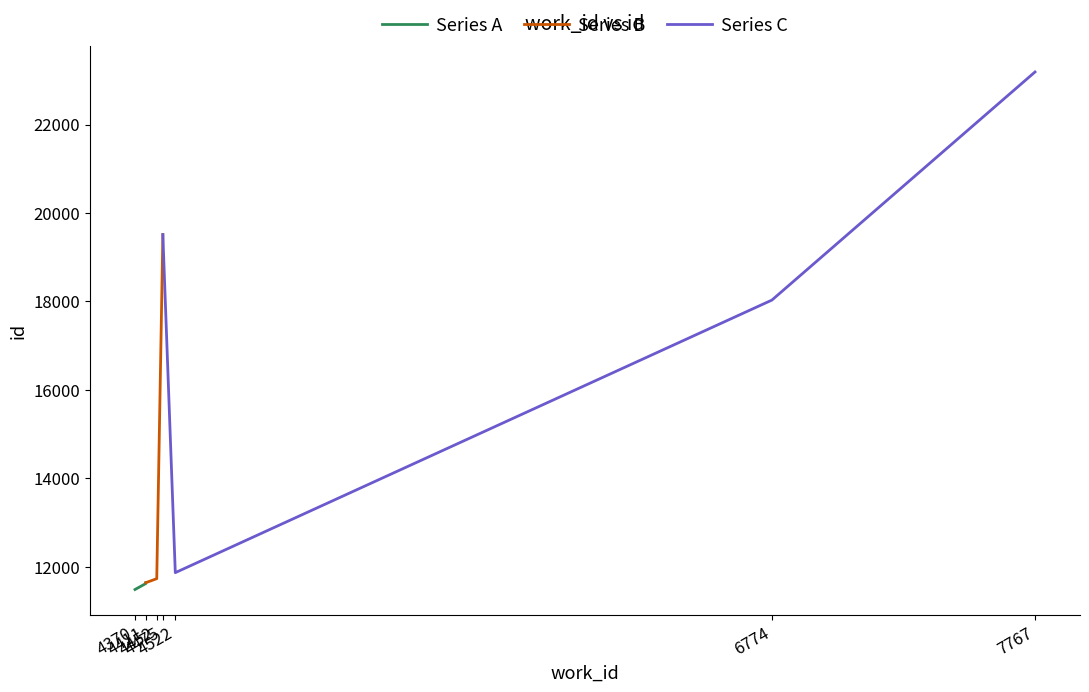

Reading left to right, transcribe all the data shown in this chart.

Series A: 11482	11618	11632	11637
Series B: 11637	11727	19485	19510
Series C: 19510	11863	18029	23189